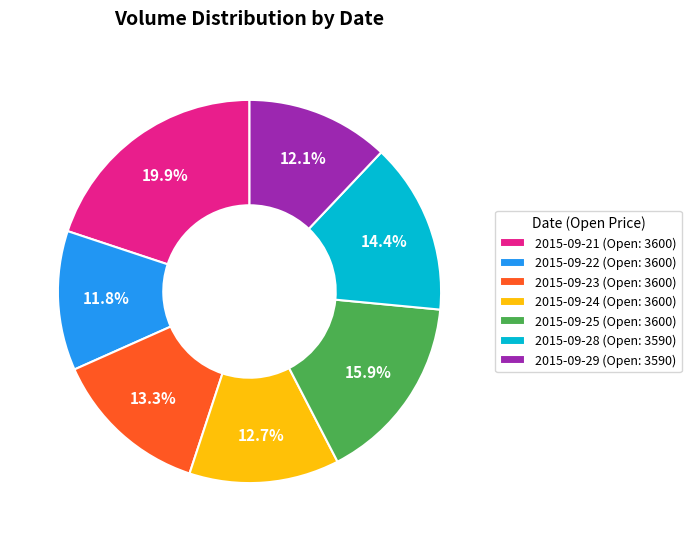

Is there a majority slice in this chart?

No